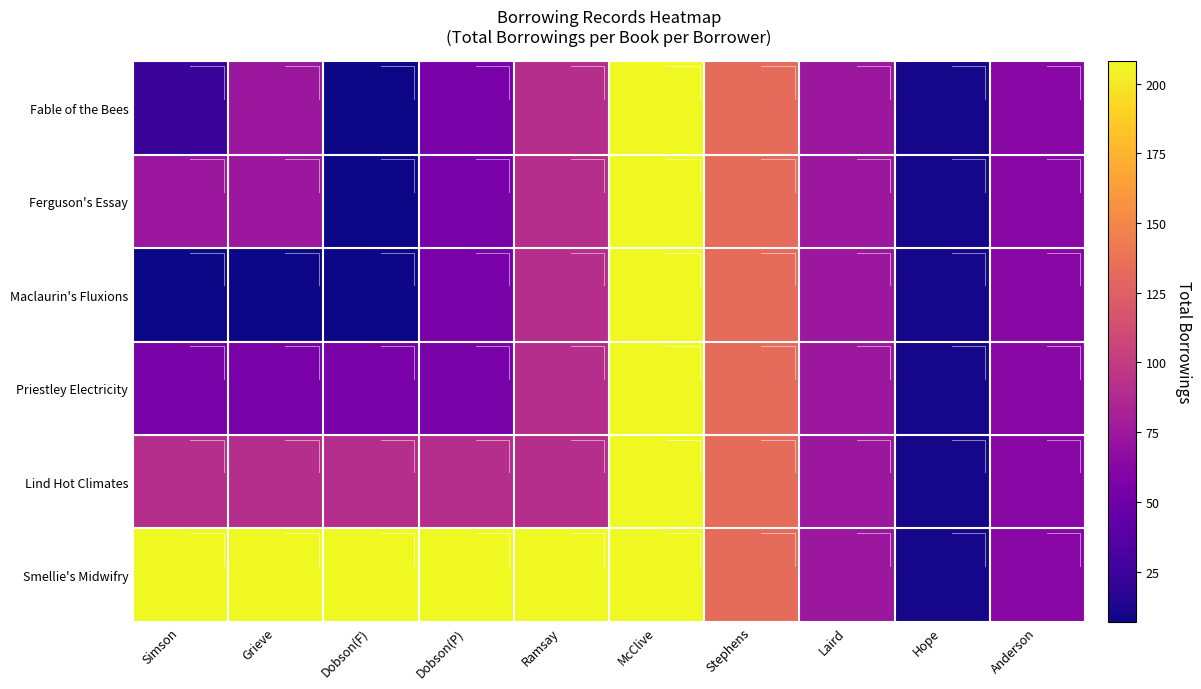

Between Simson and Hope, which series saw the biggest shift?

Smellie's Midwifry